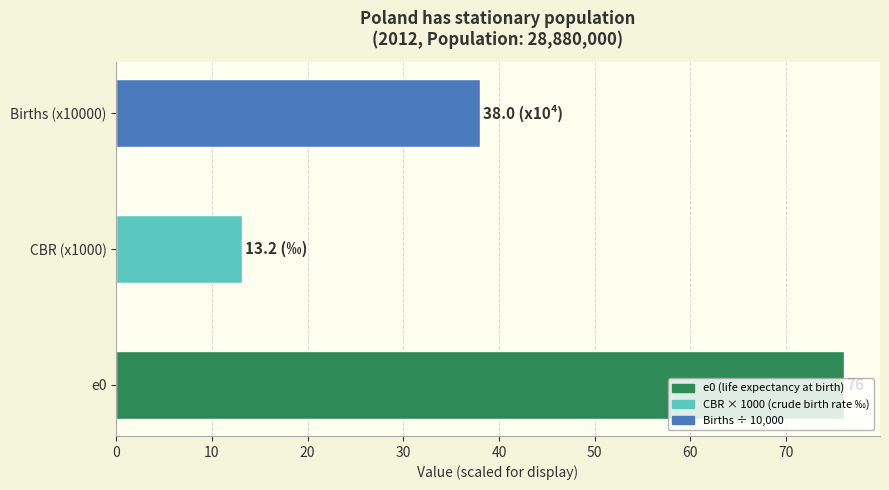

List the labels in order of value, smallest first.

CBR (x1000), Births (x10000), e0